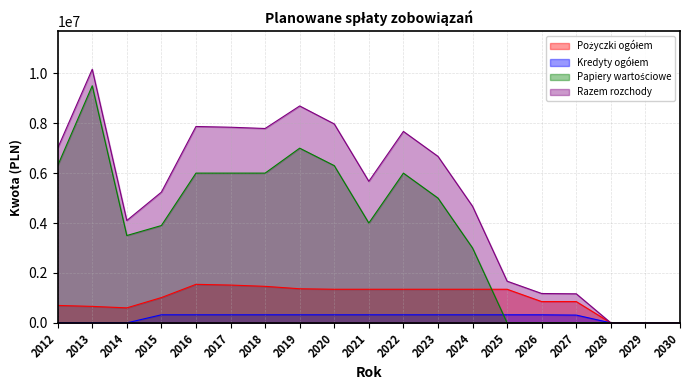

What is the difference between the highest and lowest values at 2020?

7646808